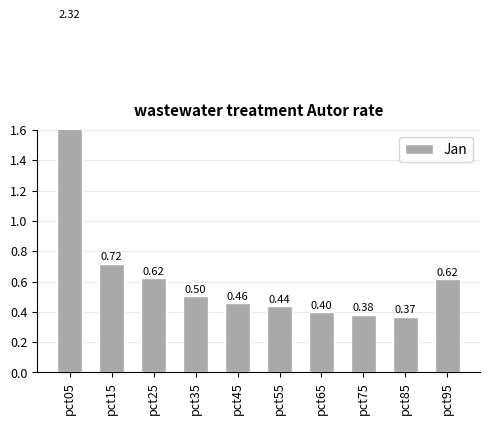

How many bars are there in total?

10